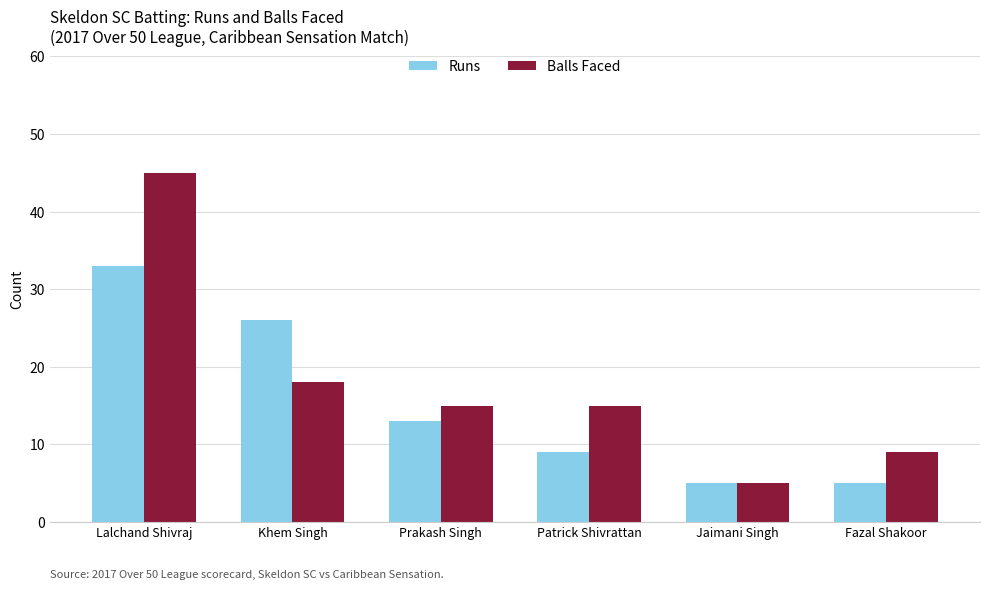

What is the maximum value shown in the chart?

45